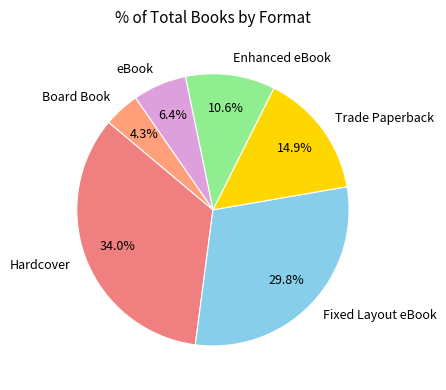

Combined, what portion of the pie is Hardcover and eBook?

40.4%